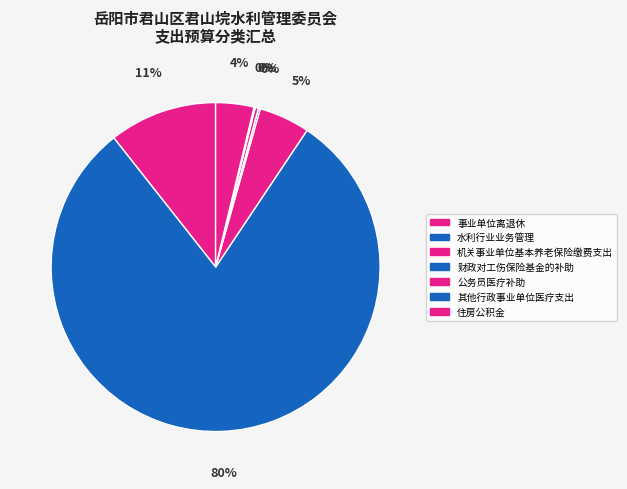

To the nearest percent, what portion does 住房公积金 represent?

4%